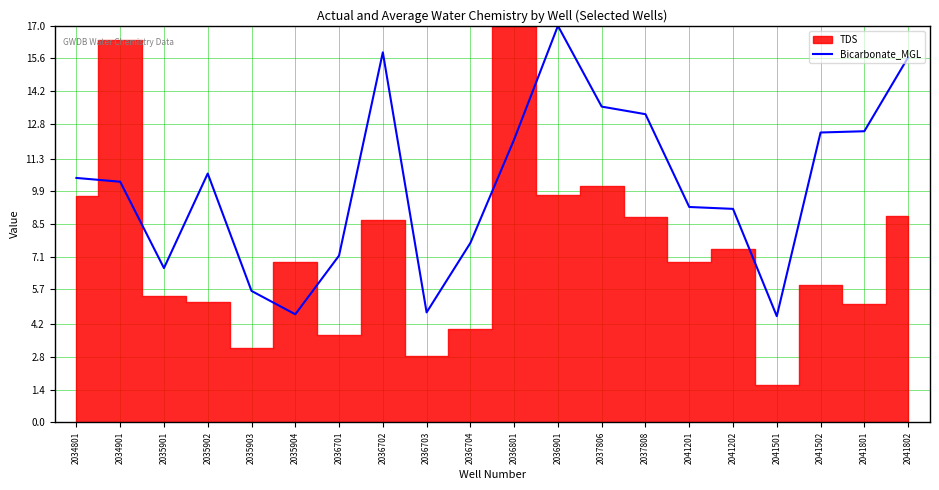

How many lines are shown in the chart?

1